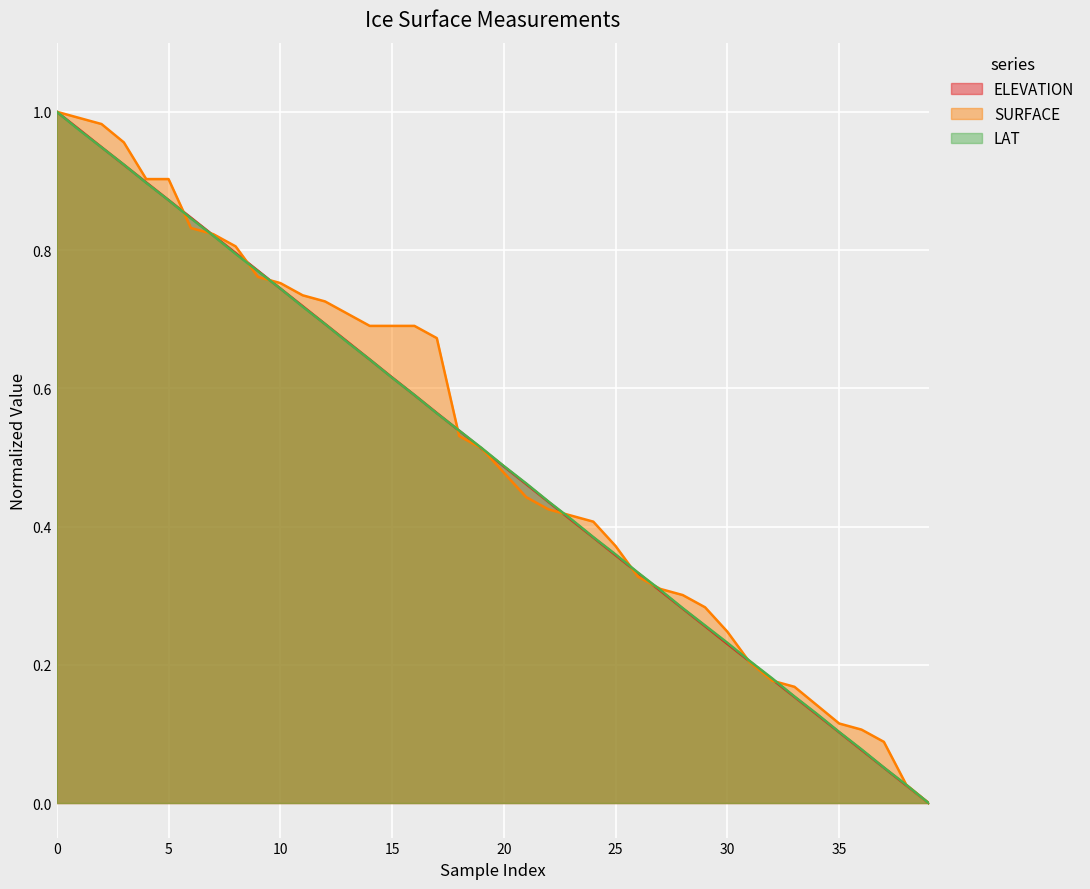

How many lines are shown in the chart?

3